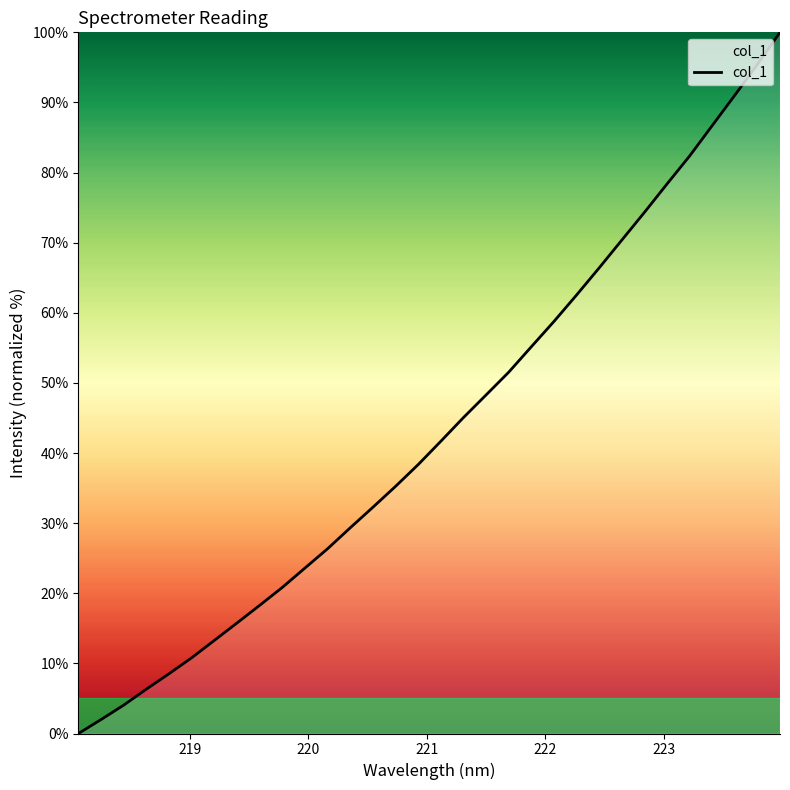

What is the maximum value shown in the chart?

100.0